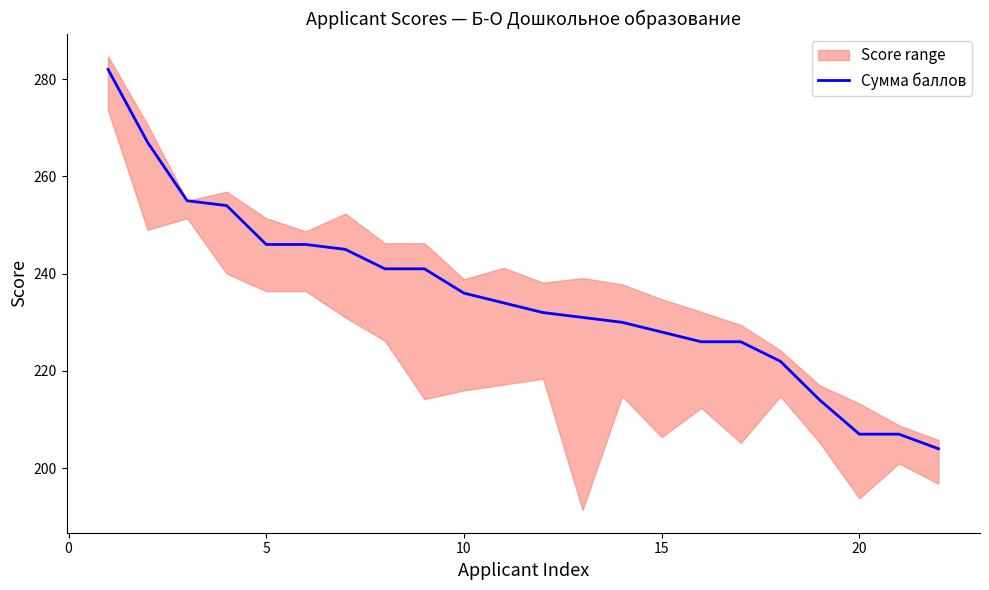

Is it true that Сумма баллов equals 236 at 10?

True